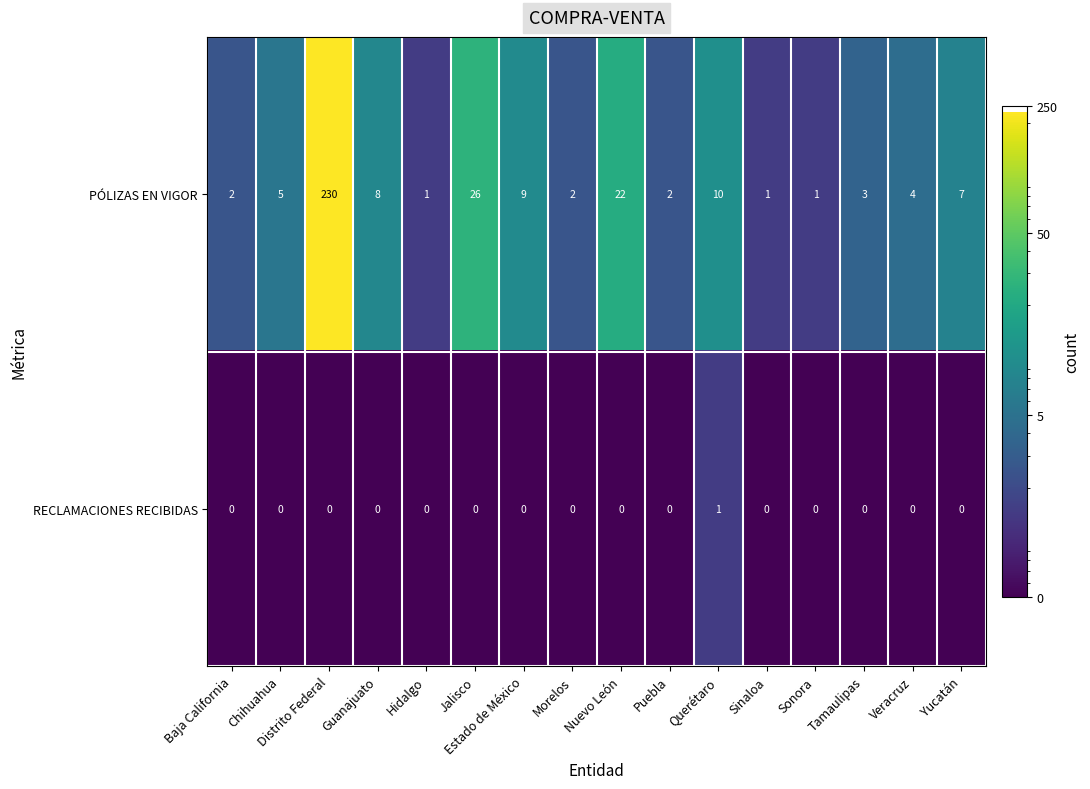

What is the difference between the highest and lowest values at Morelos?

2